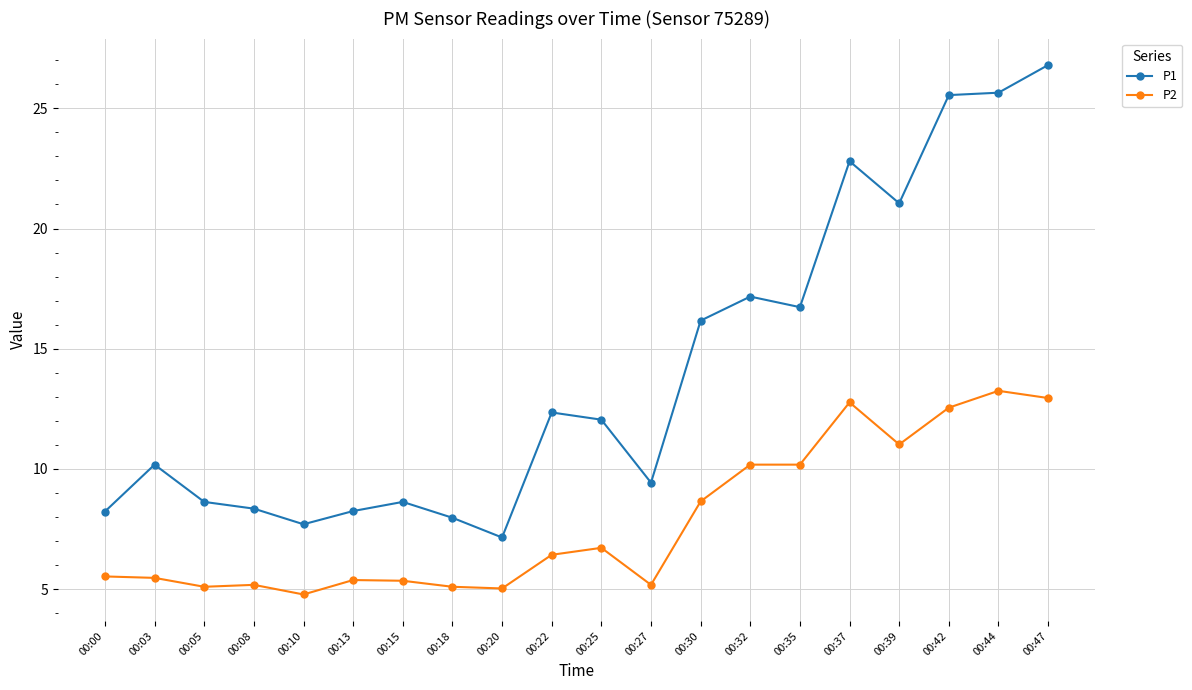

True or false: P1 and P2 cross at least once.

False